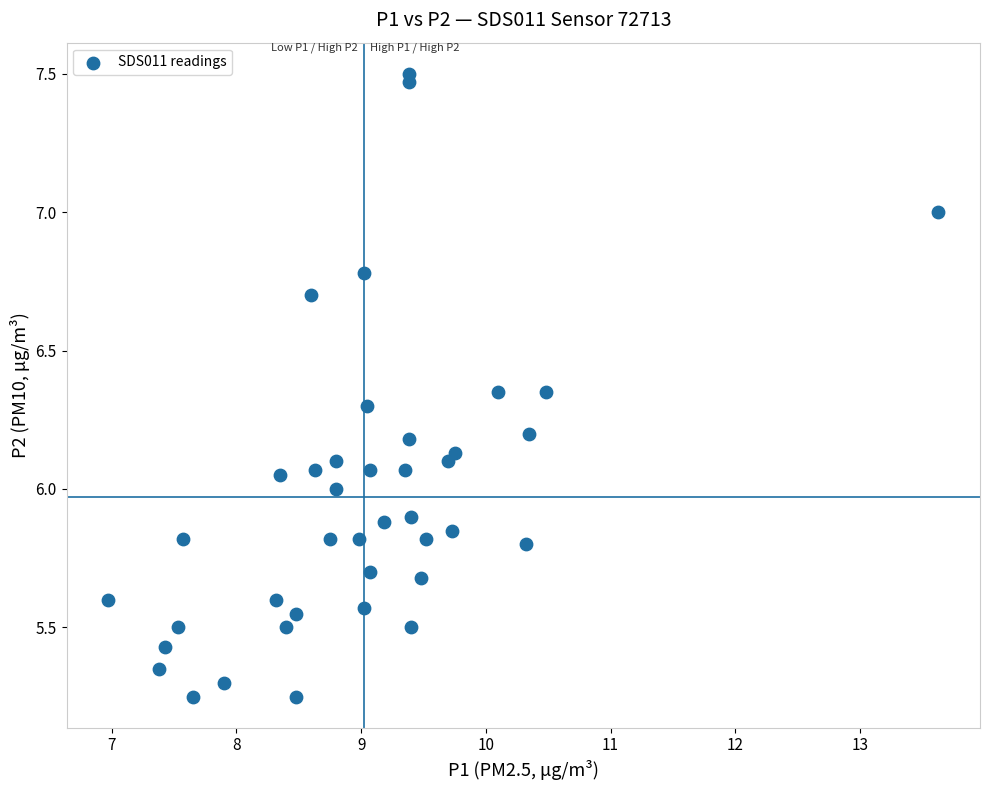

What is the range of X values (max minus min)?

6.7